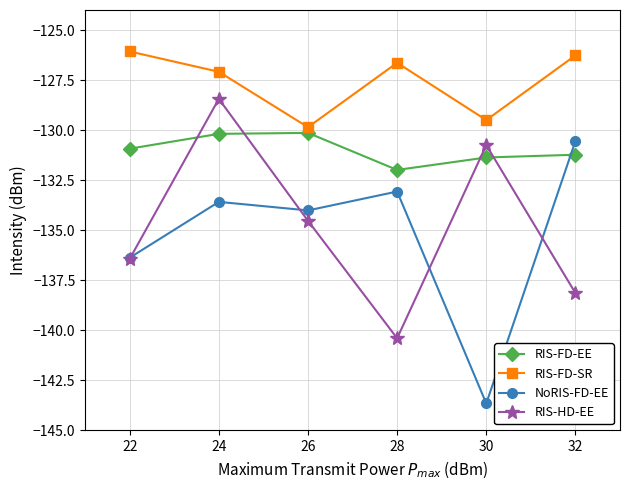

At which category is the sum across all series the highest?

24